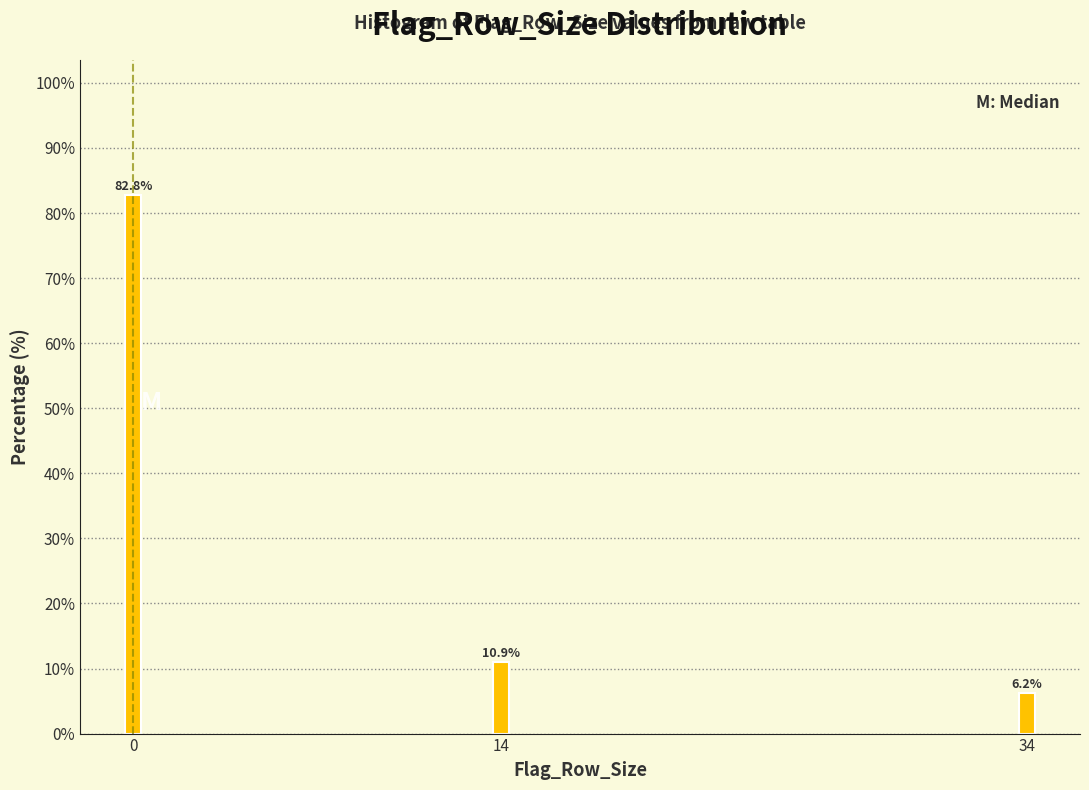

What is the average value?

33.3